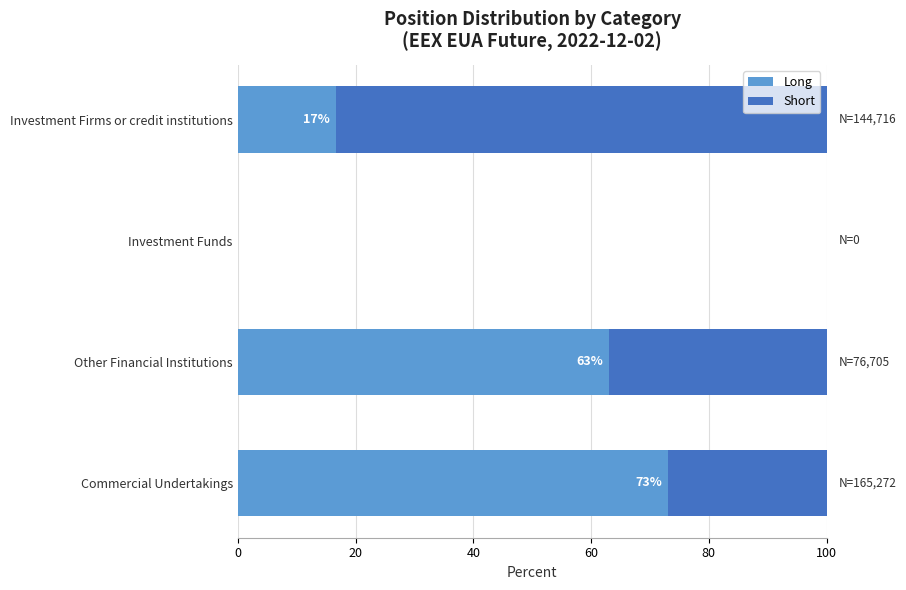

What is the sum of all Long values?

152.8